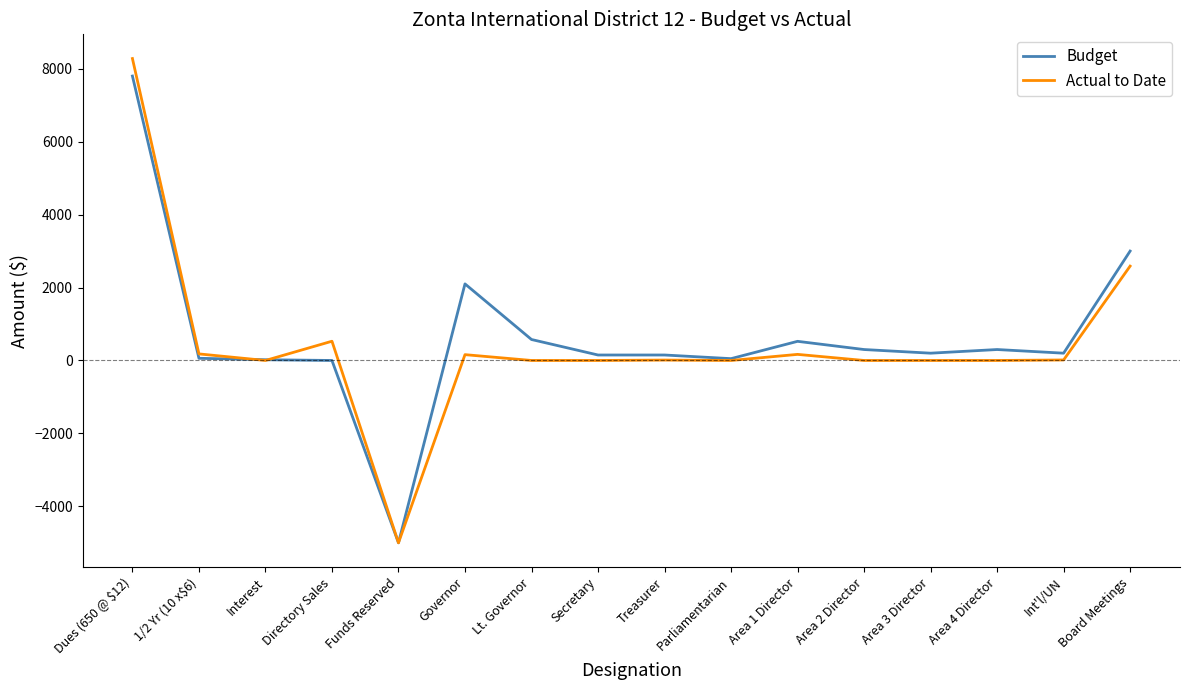

Which label corresponds to the largest value in the chart?

Dues (650 @ $12)